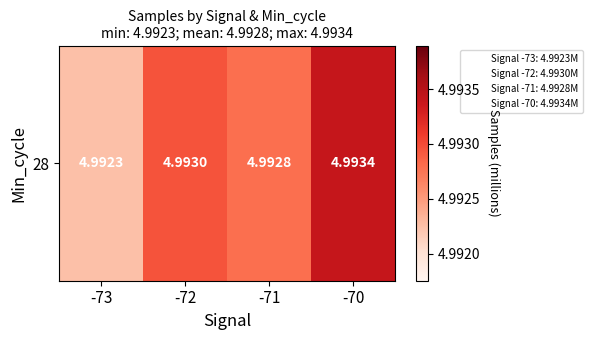

Which label corresponds to the largest value in the chart?

-70